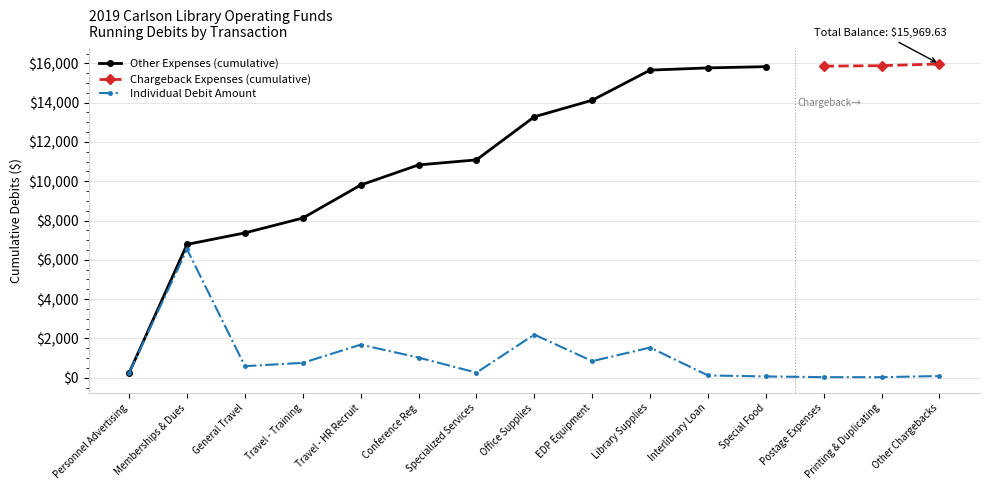

True or false: the data shows 2193.7 at Office Supplies.

True